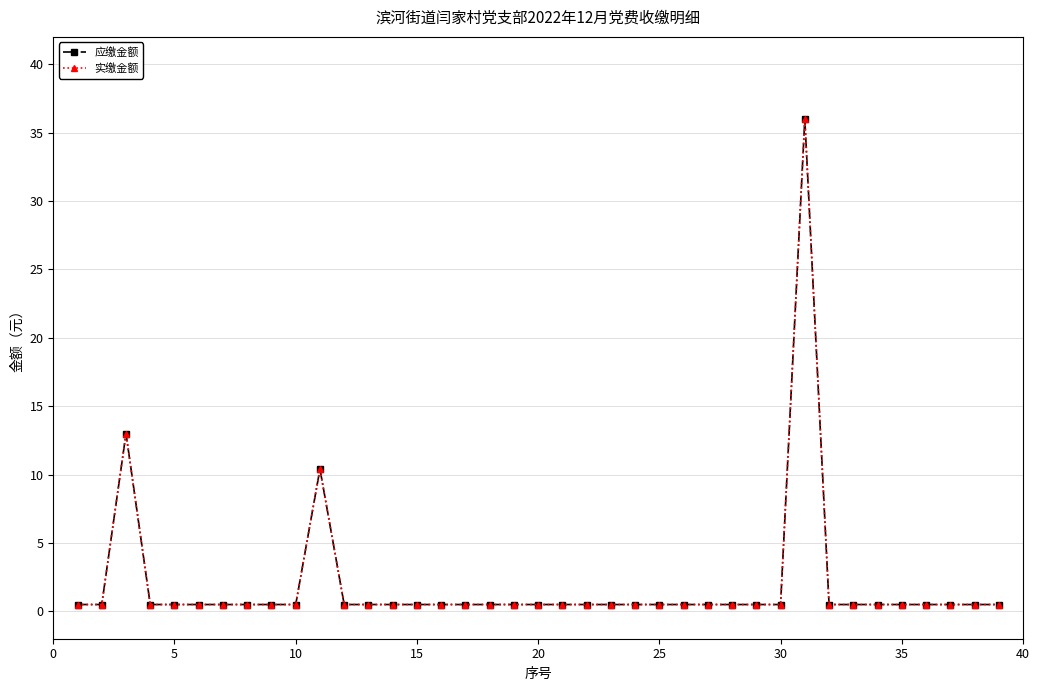

Is this an area chart (filled region under the line)?

No